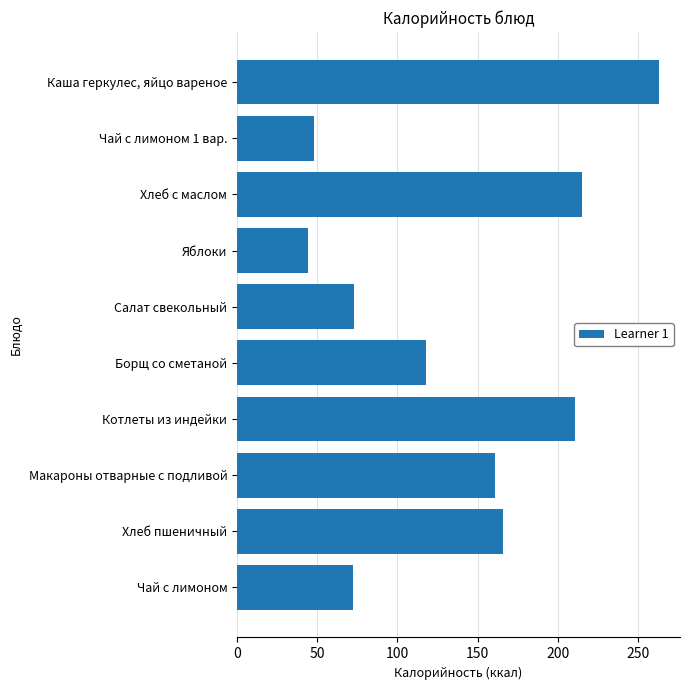

Which has a higher value, Котлеты из индейки or Борщ со сметаной?

Котлеты из индейки